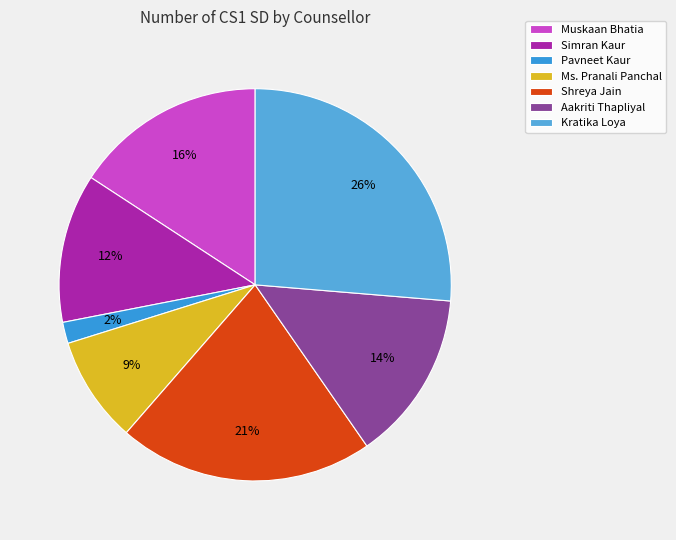

What percentage is NOT represented by Kratika Loya?

73.7%